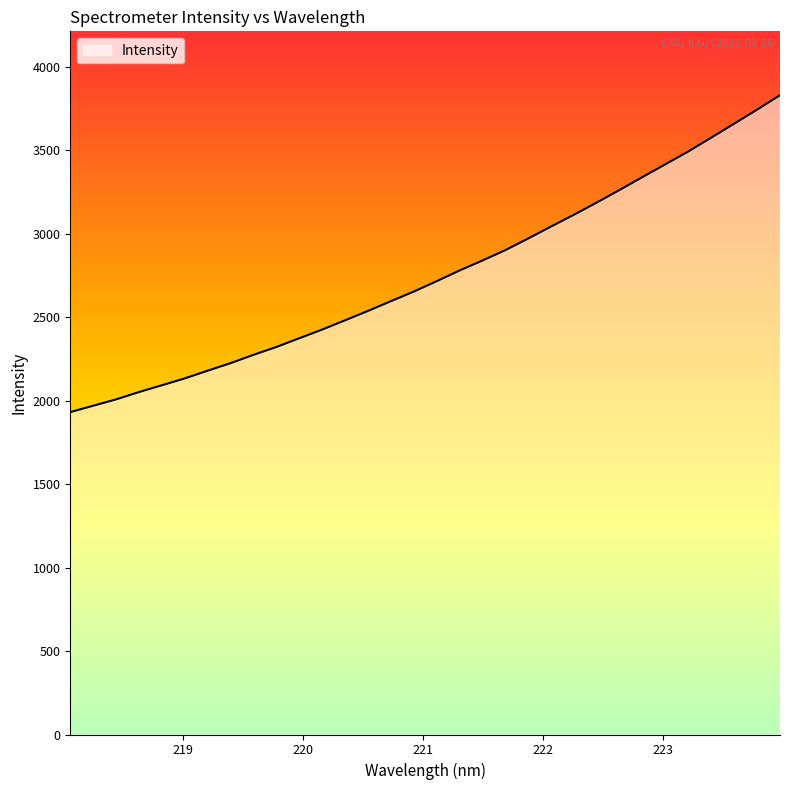

How many lines are shown in the chart?

1